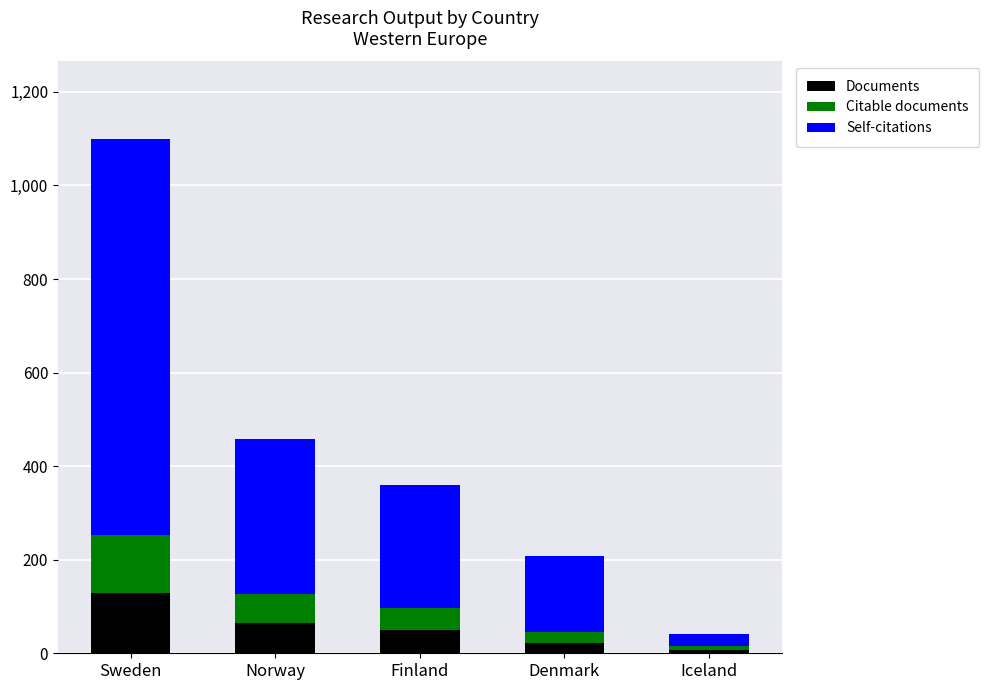

Which category has the highest value in the Documents series?

Sweden